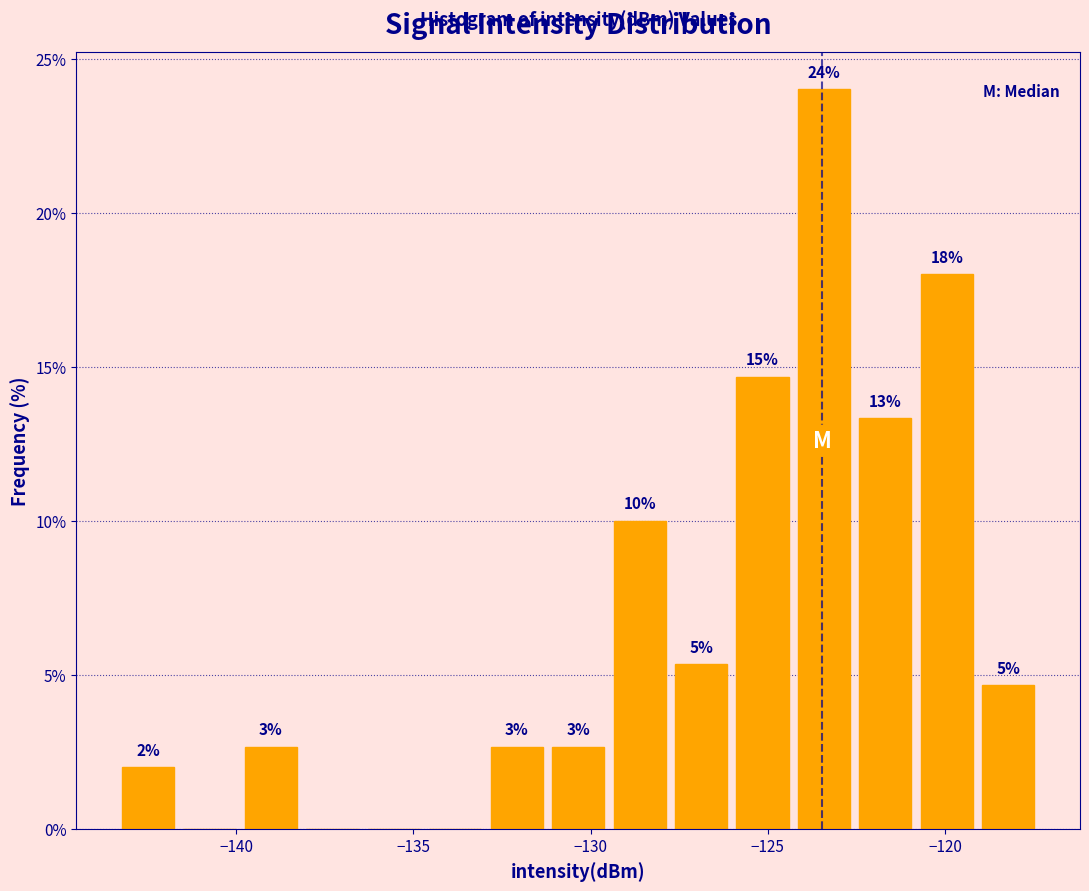

Around what value on the x-axis is the tallest bar? Give the approximate position of its centre, as read against the axis.

-123.5